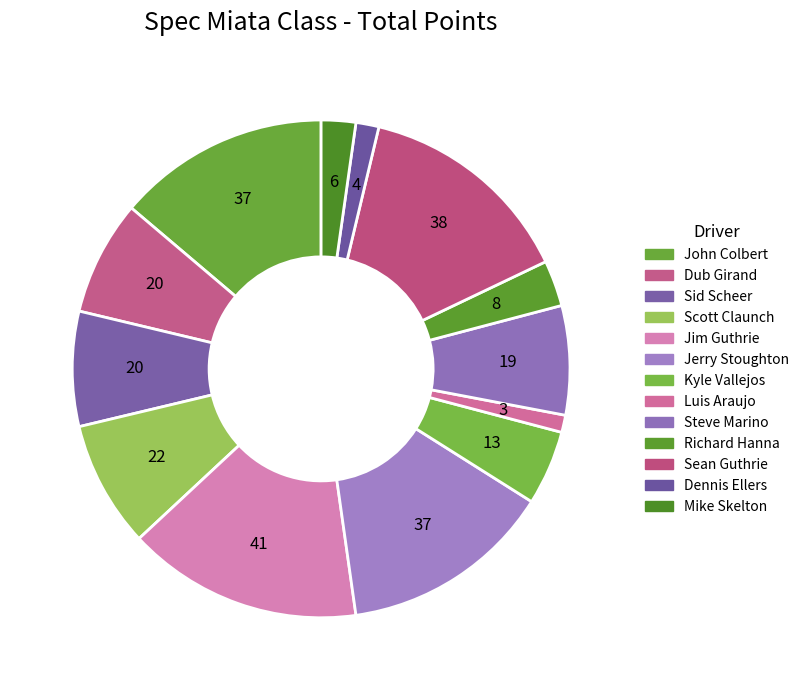

How many slices are in this pie chart?

13